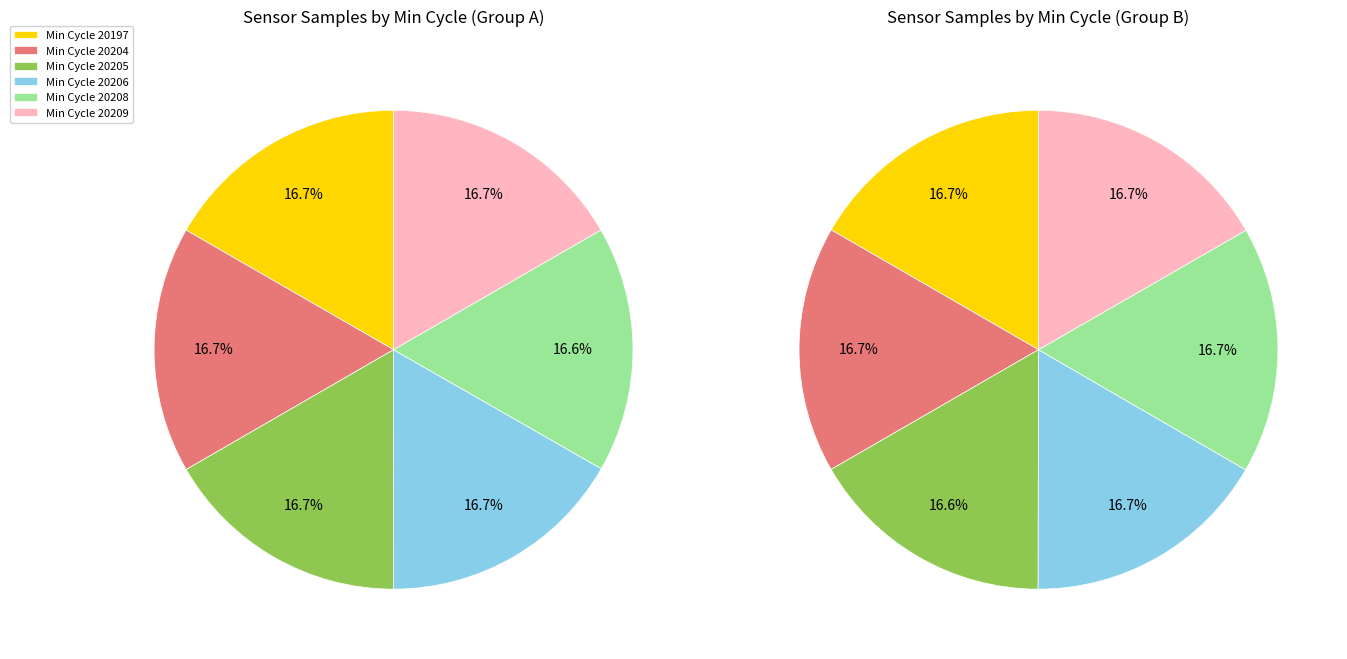

Approximately how many times larger is the value at 20197 compared to 20205?

1.0